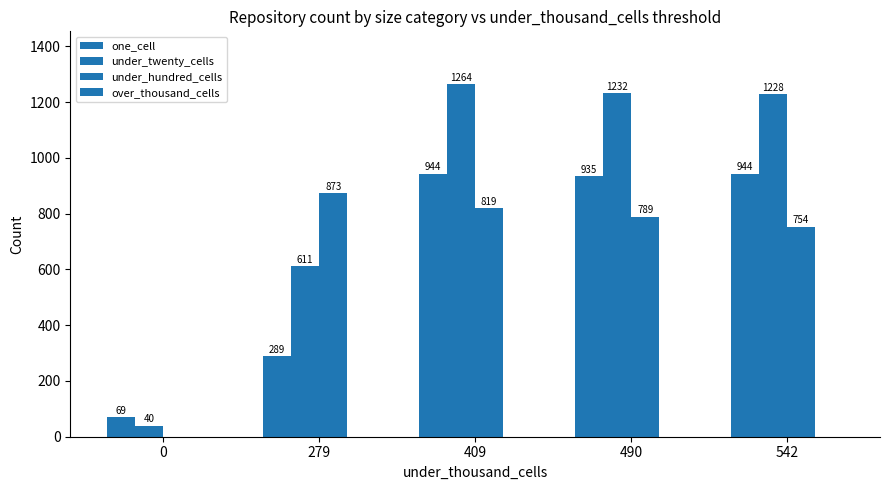

How many categories are shown in the chart?

5